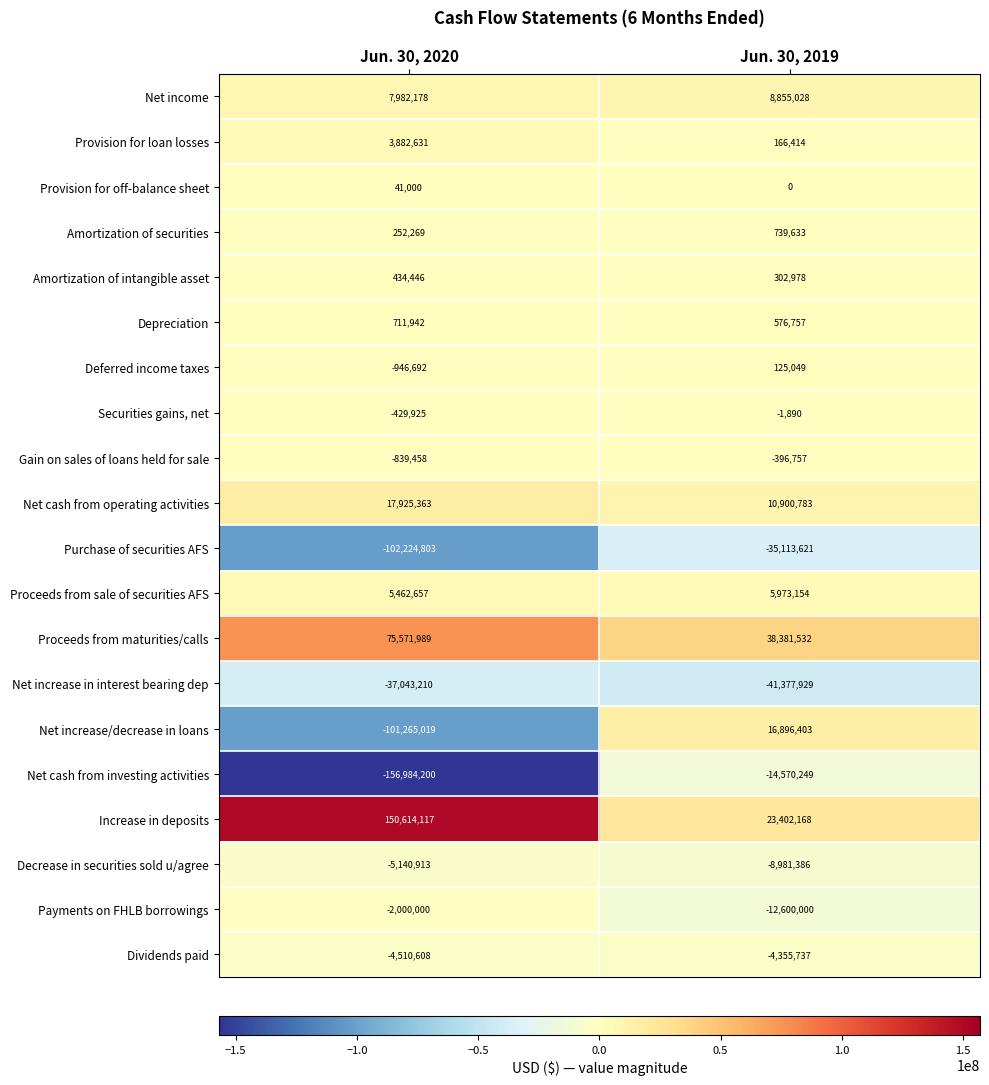

What is the greatest value displayed?

150614117